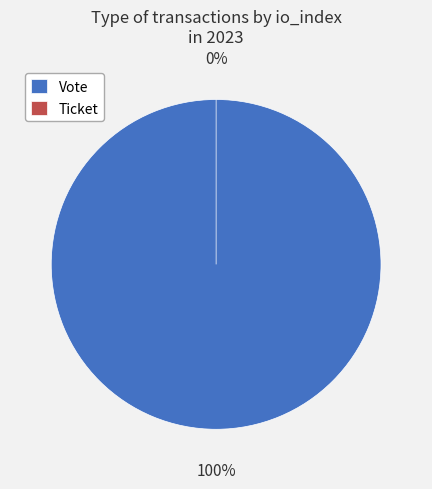

What is the smallest slice in the pie chart?

Ticket